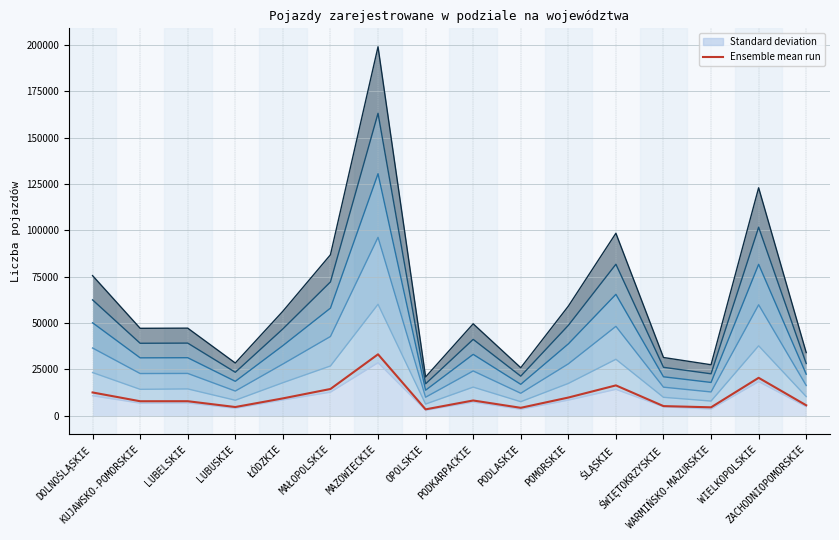

Reading left to right, what are all the values shown in this chart?

DOLNOŚLĄSKIE=12591.8	KUJAWSKO-POMORSKIE=7861.0	LUBELSKIE=7874.0	LUBUSKIE=4743.2	ŁÓDZKIE=9395.3	MAŁOPOLSKIE=14465.2	MAZOWIECKIE=33149.0	OPOLSKIE=3490.7	PODKARPACKIE=8264.5	PODLASKIE=4320.8	POMORSKIE=9849.5	ŚLĄSKIE=16399.2	ŚWIĘTOKRZYSKIE=5239.3	WARMIŃSKO-MAZURSKIE=4587.7	WIELKOPOLSKIE=20483.5	ZACHODNIOPOMORSKIE=5680.2